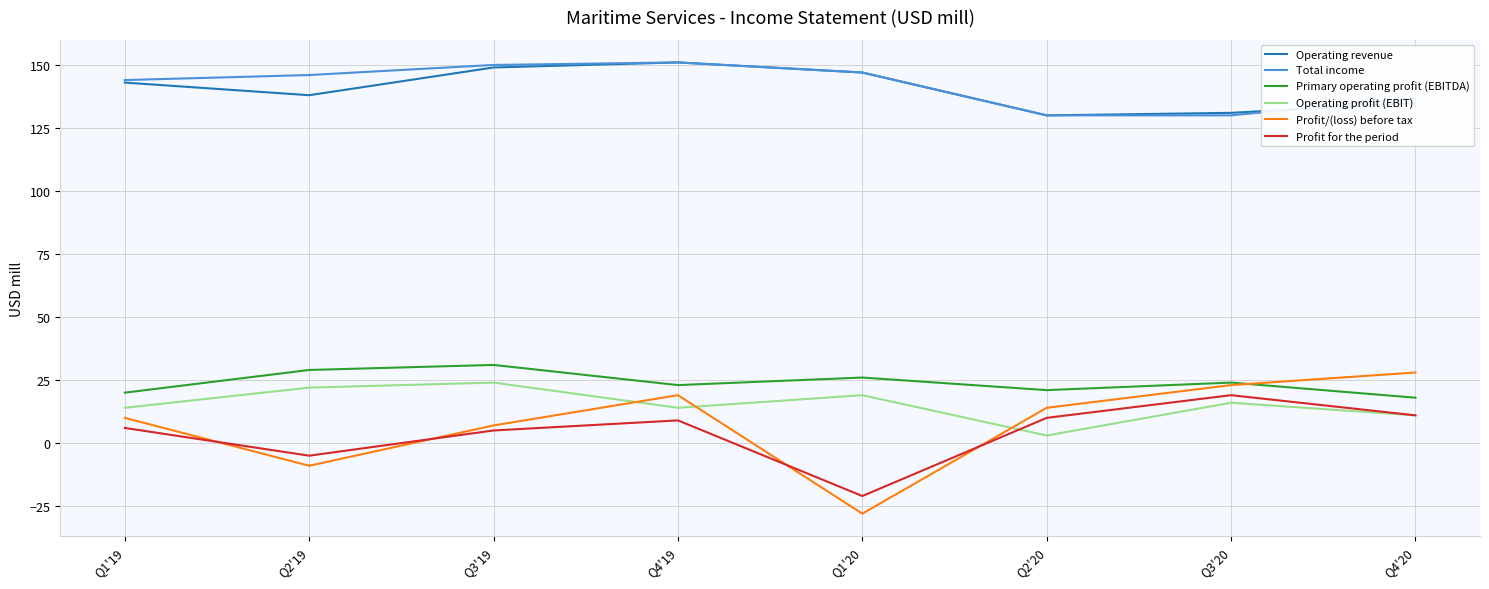

What is the sum of the Primary operating profit (EBITDA) values at Q3'19 and Q4'19?

54